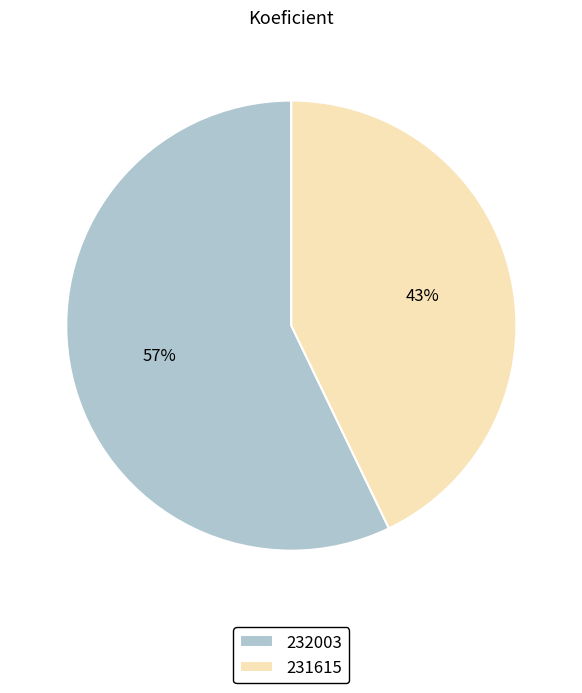

What percentage is the 232003 slice, to the nearest percent?

57%